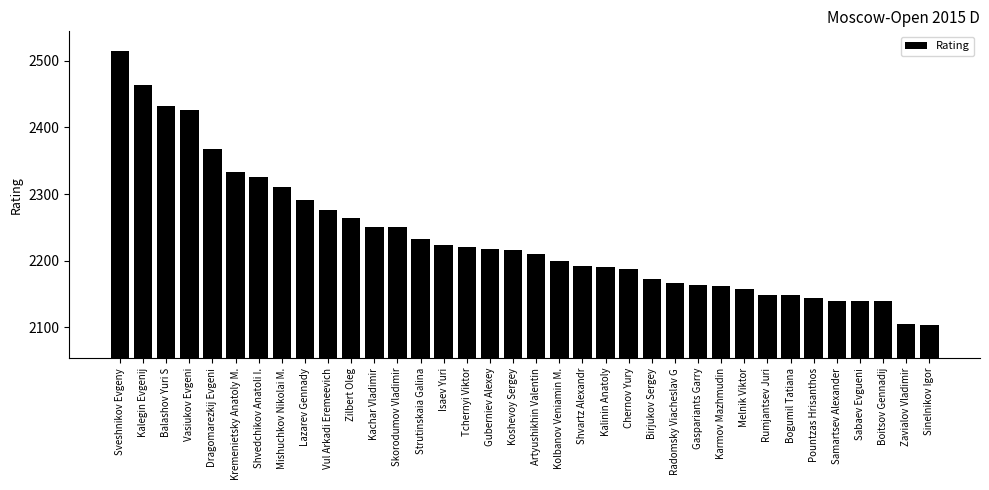

What is the sum of the values at Sinelnikov Igor and Dragomarezkij Evgeni?

4472